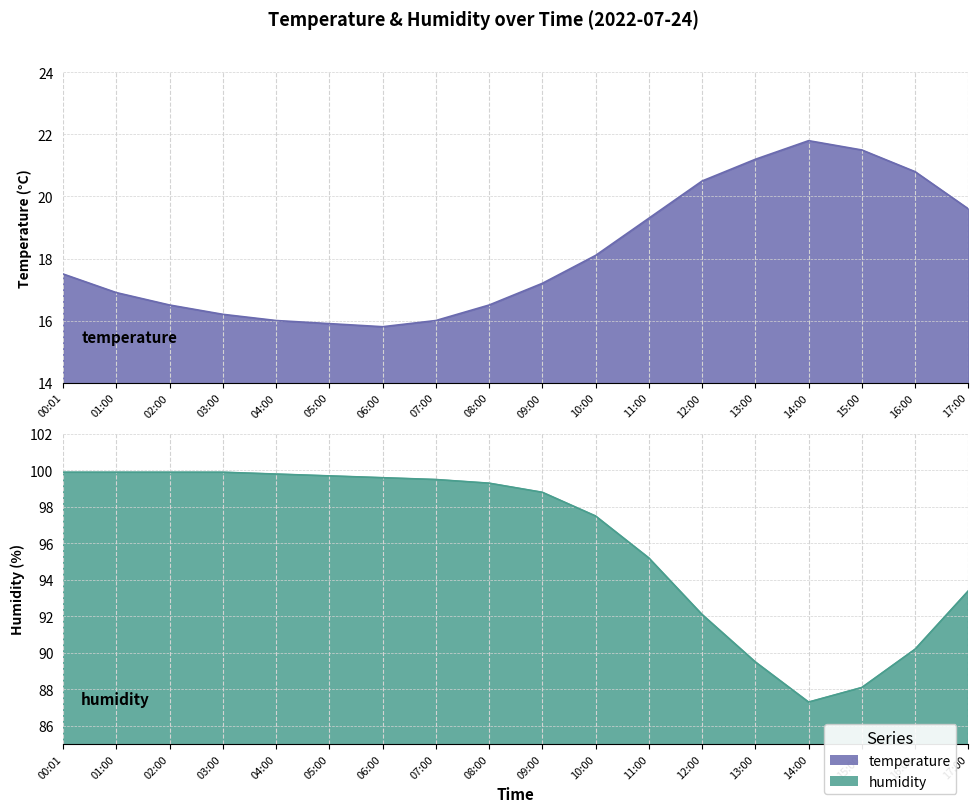

The value of temperature at 08:00 is 16.5. True or false?

True